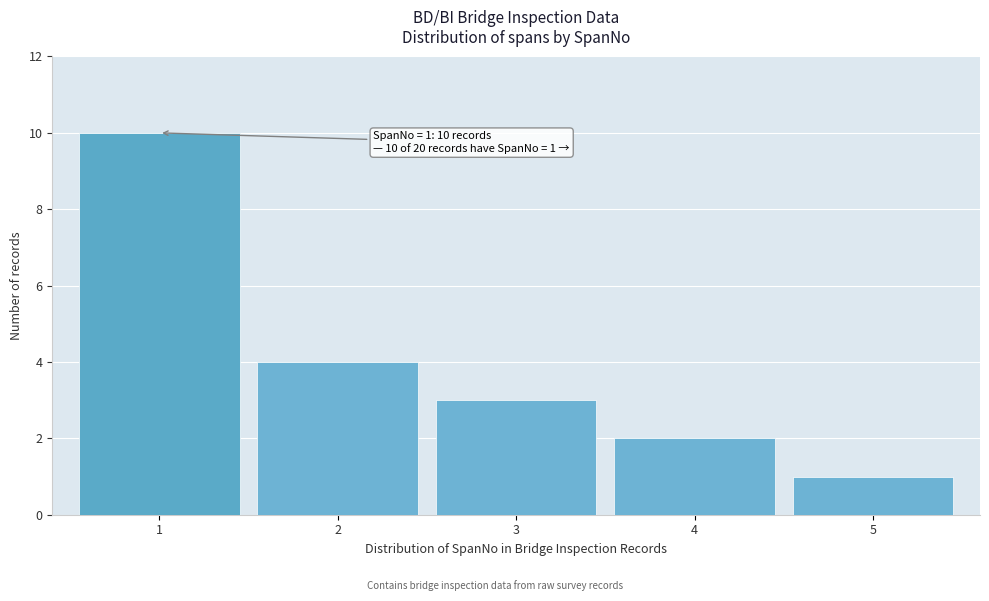

Reading left to right, transcribe all the data shown in this chart.

10	4	3	2	1